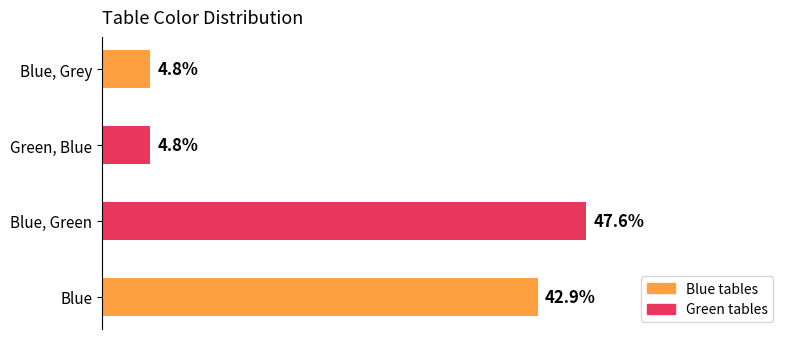

Does the chart contain any negative values?

No